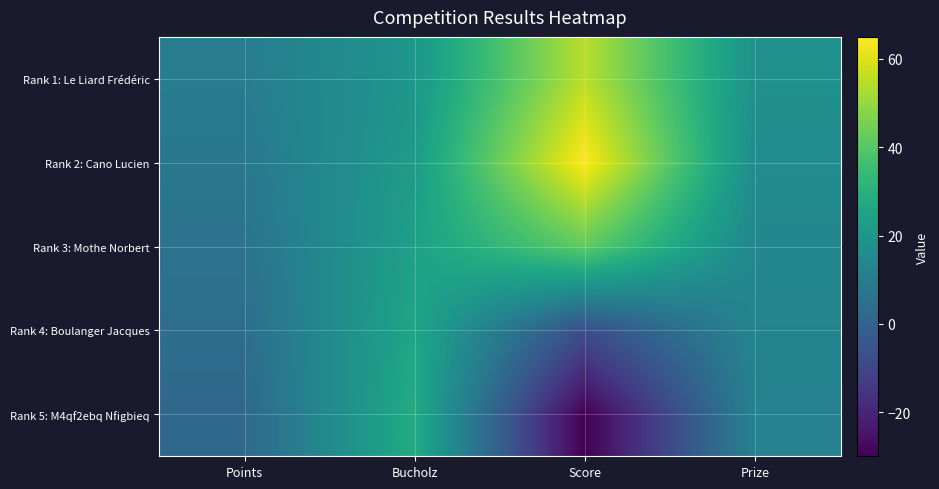

Which label corresponds to the largest value in the chart?

Score